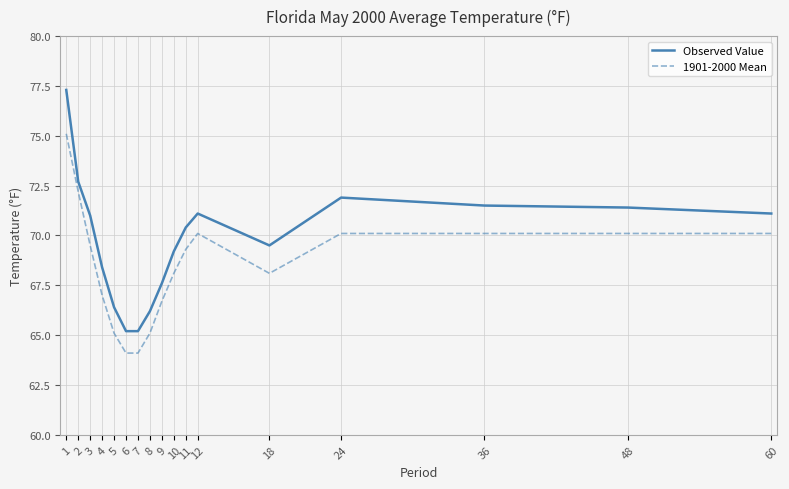

The value of 1901-2000 Mean at 5 is 65.1. True or false?

True